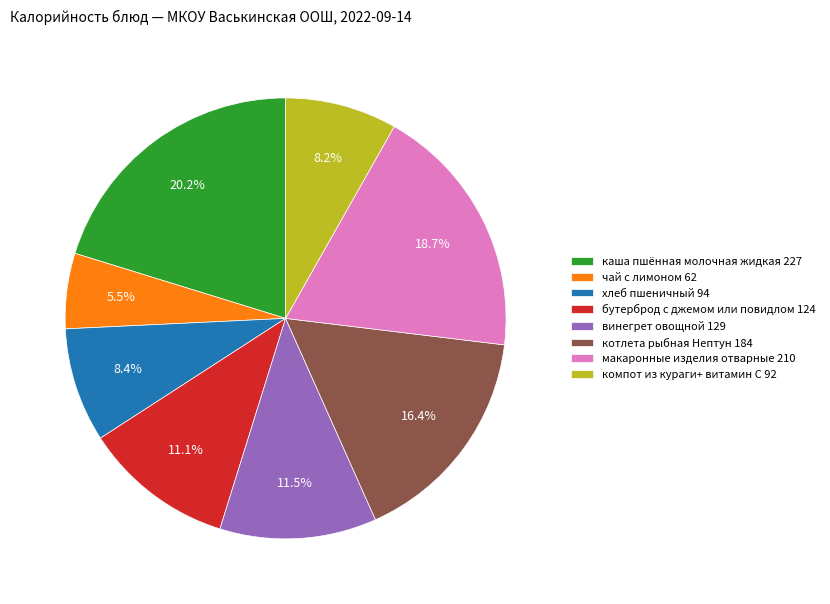

What percentage is the хлеб пшеничный slice, to the nearest percent?

8%